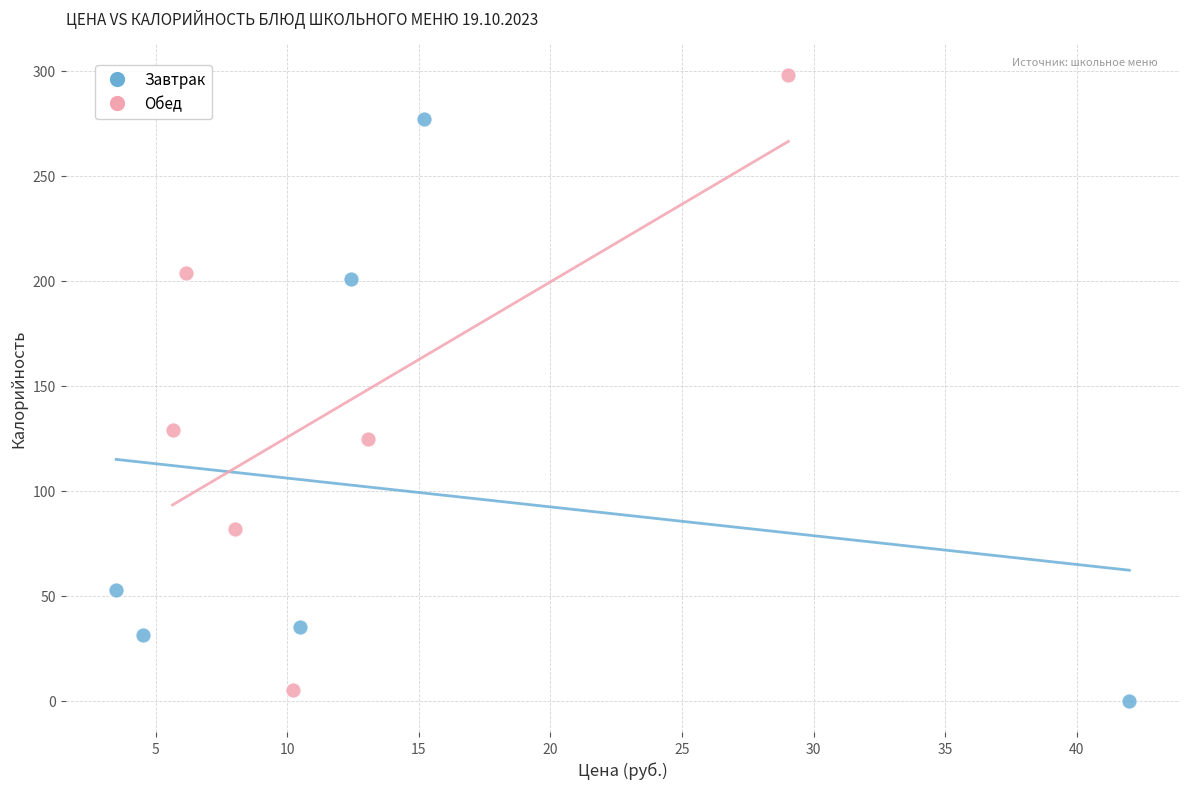

Which series has the widest spread of Y values?

Обед